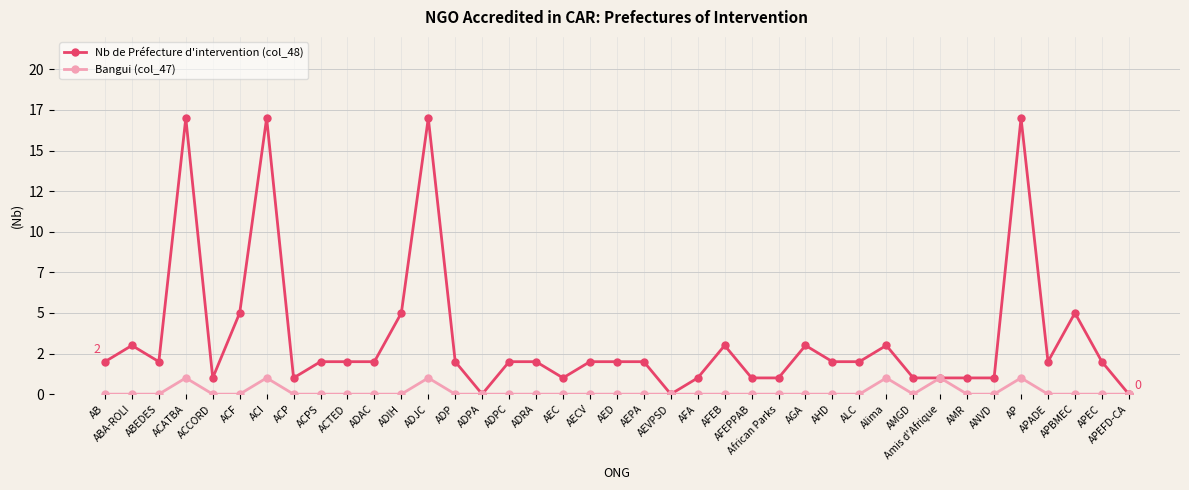

Which series has the largest range (max minus min)?

Nb de Préfecture d'intervention (col_48)